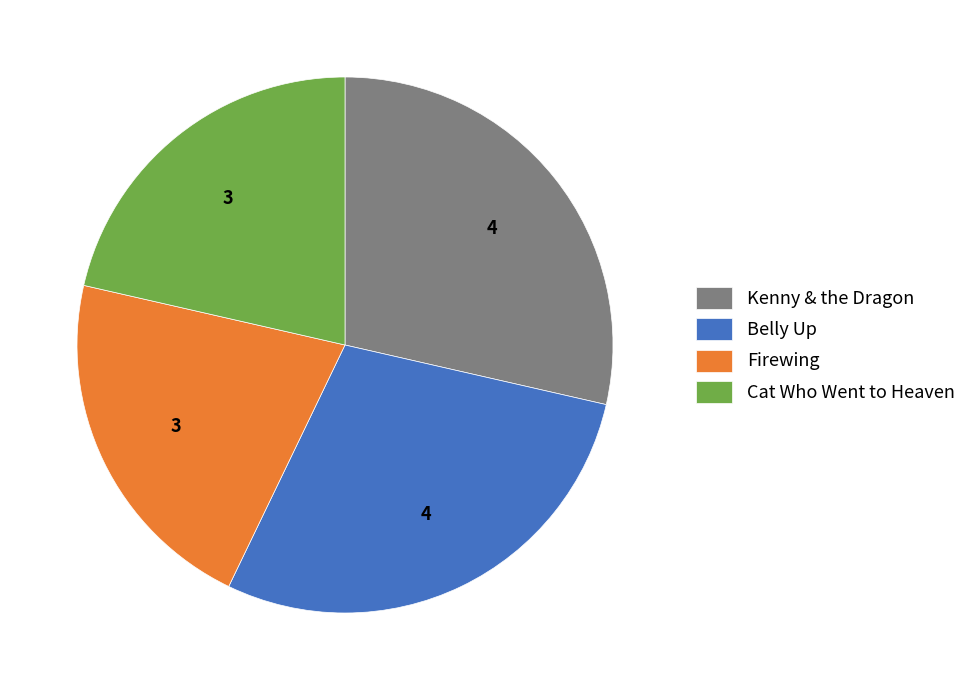

Is there any slice that represents more than half of the pie?

No